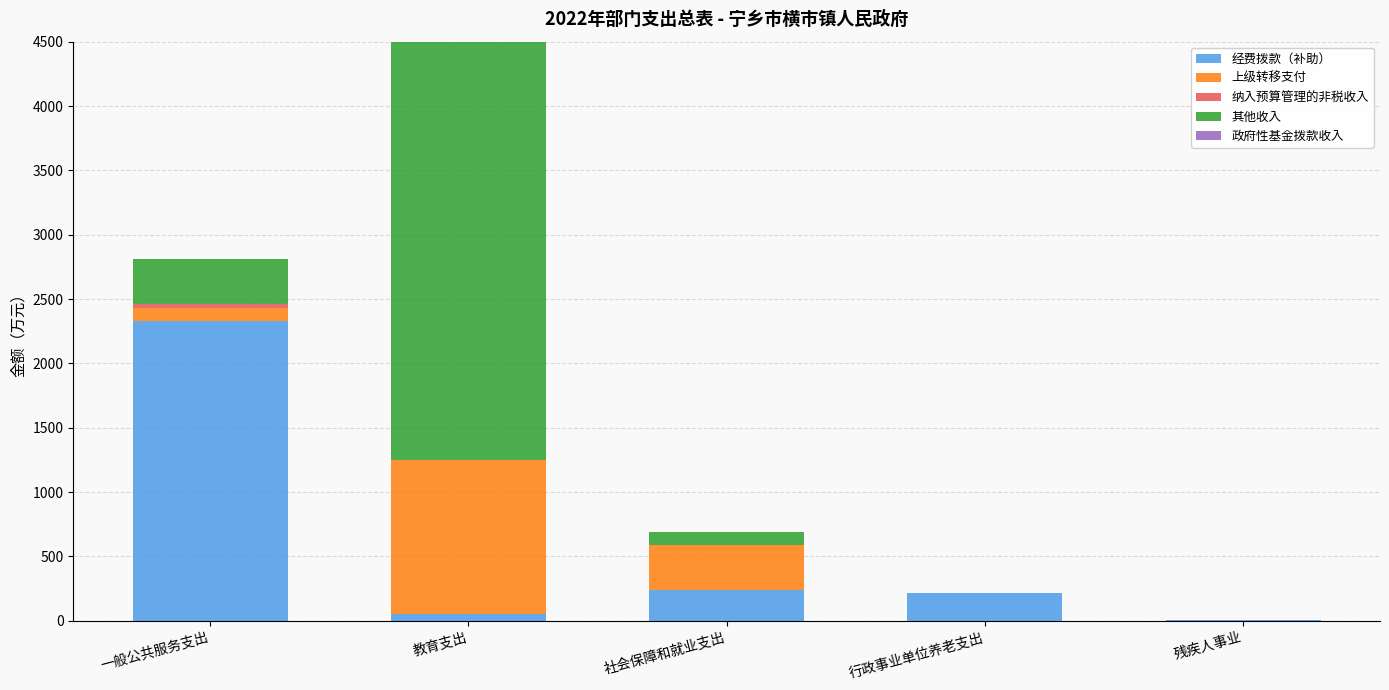

What is the sum of all 经费拨款（补助） values?

2845.8